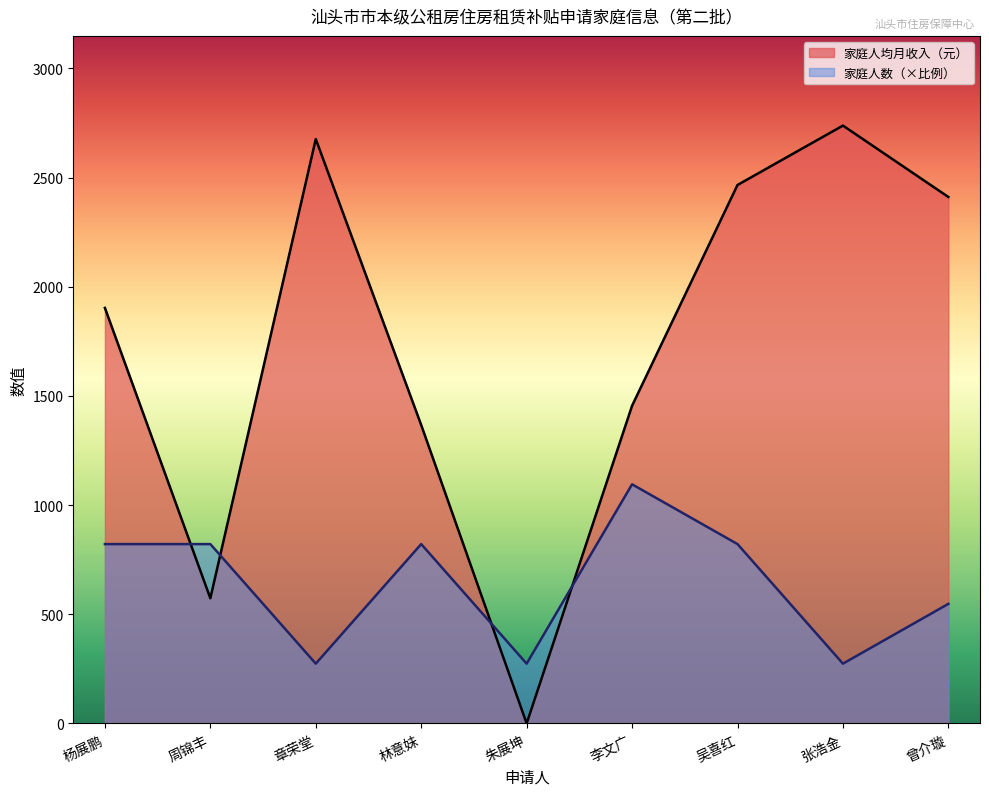

Which series changed the most between 杨展鹏 and 吴喜红?

家庭人均月收入（元）